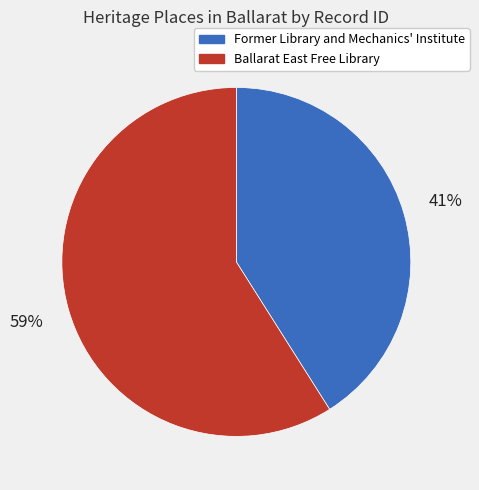

What is the ratio of the value at Ballarat East Free Library to the value at Former Library and Mechanics' Institute?

1.4